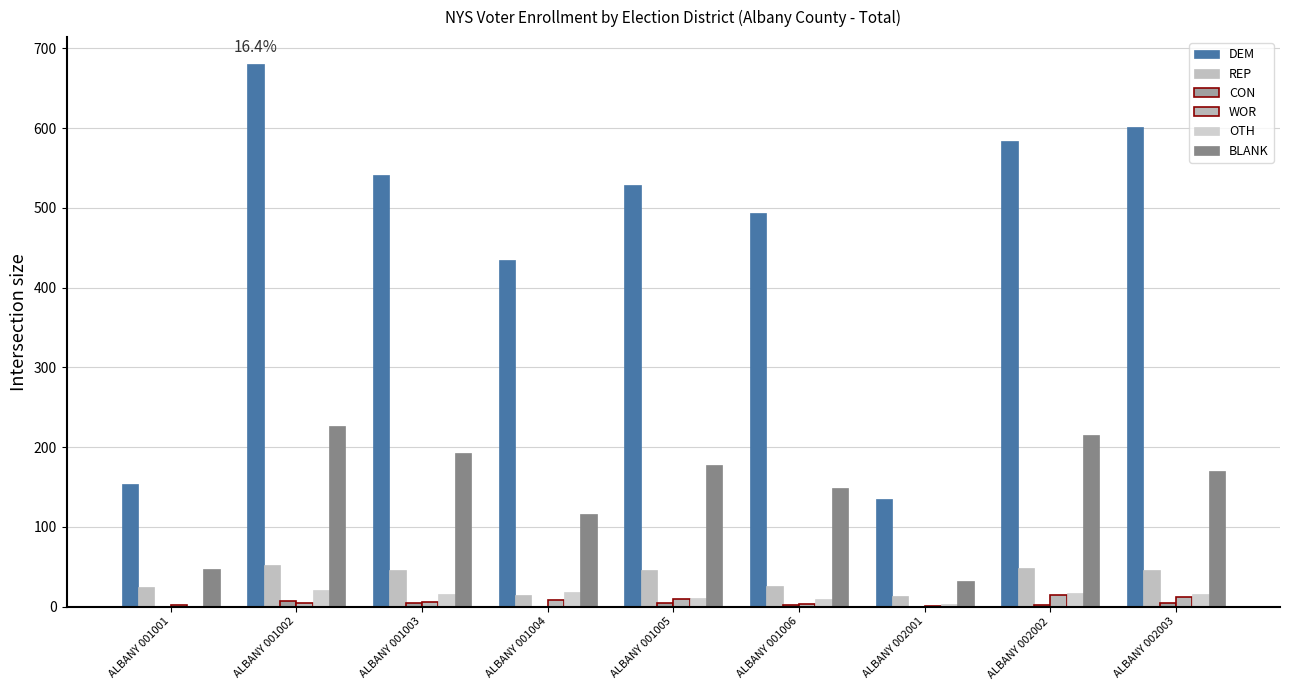

Are the bars grouped side by side (vs. stacked)?

Yes